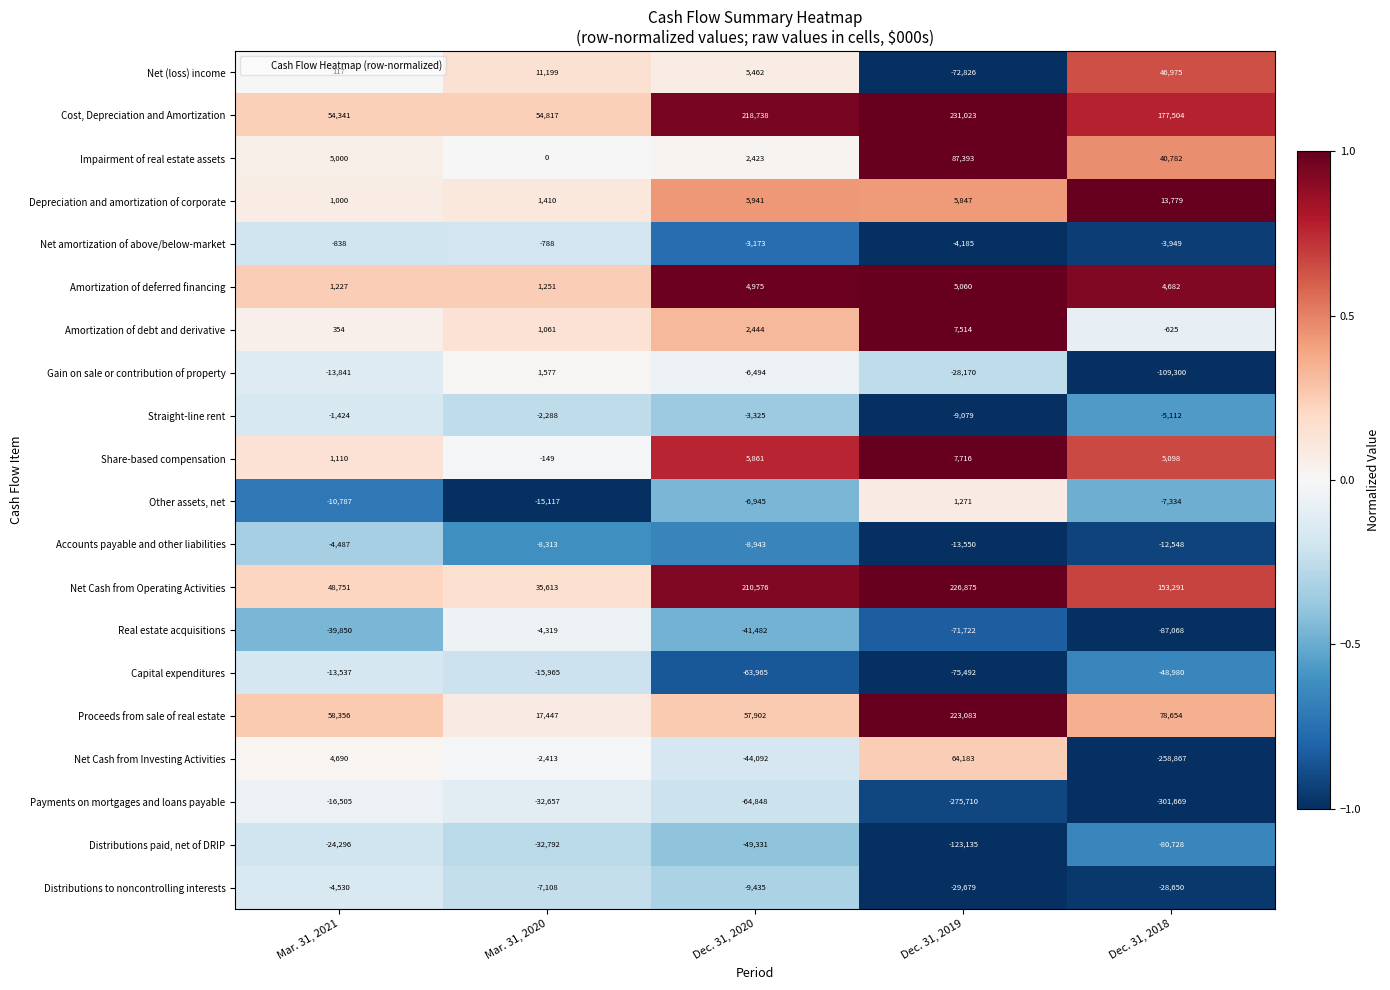

What is the total value across all series at Mar. 31, 2020?

2466